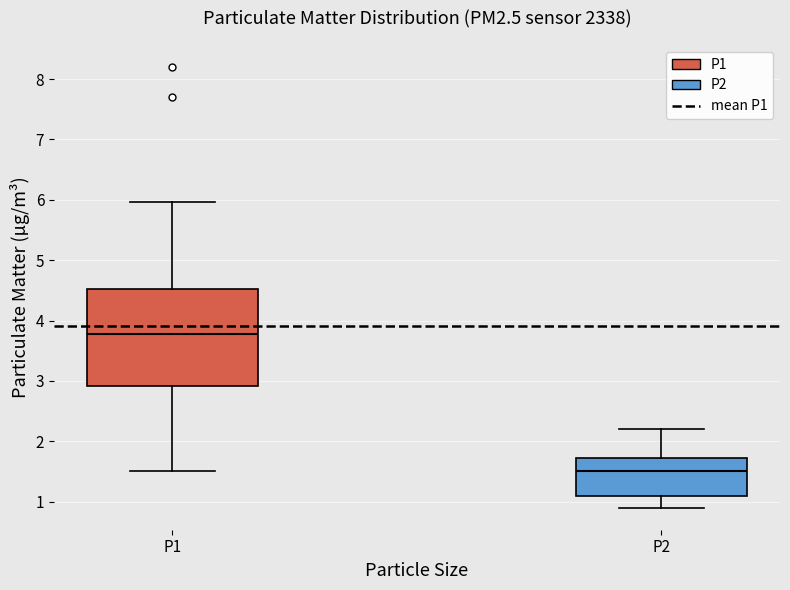

Reading left to right, read every box against the y-axis: the position of its median line, the range the box covers, and the ends of its whiskers. The values are not printed on the chart, so give them approximately, as read against the axis.

P1: median 3.8, box 2.9 to 4.5, whiskers 1.5 to 6.0
P2: median 1.5, box 1.1 to 1.7, whiskers 0.9 to 2.2